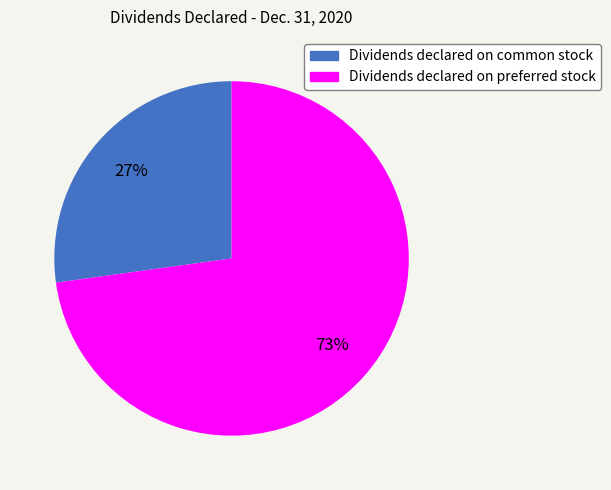

Count the number of slices in the pie.

2